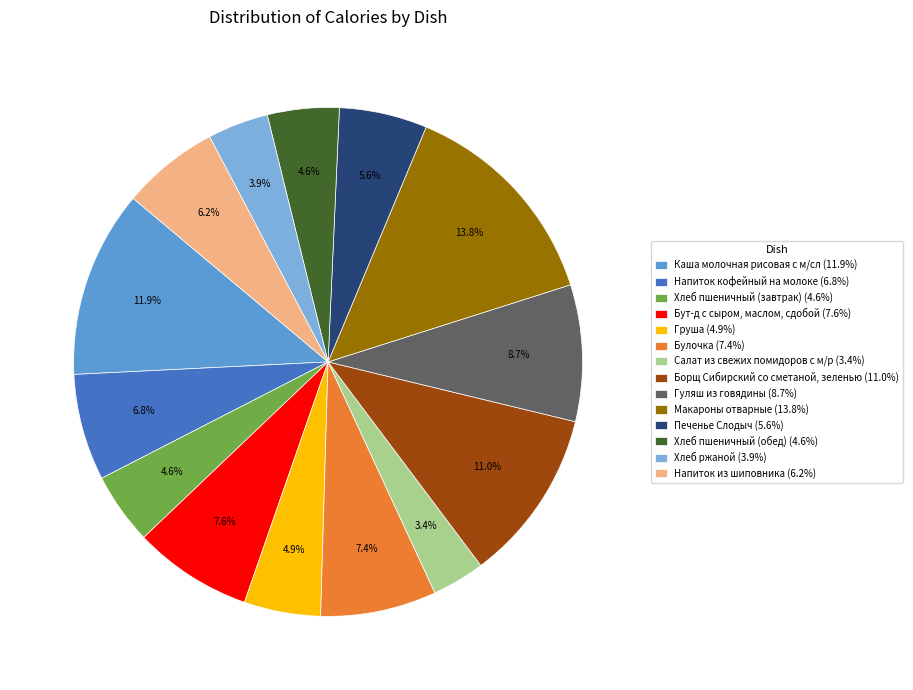

What is the change in value from Салат из свежих помидоров с м/р to Борщ Сибирский со сметаной, зеленью?

+116.0